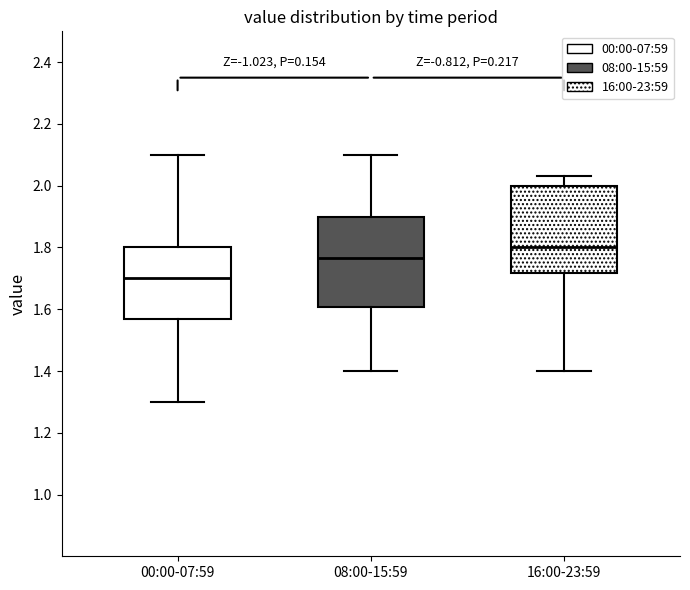

Where does the median line of the box for 16:00-23:59 sit on the y-axis? The values are not printed on the chart, so give them approximately, as read against the axis.

1.80